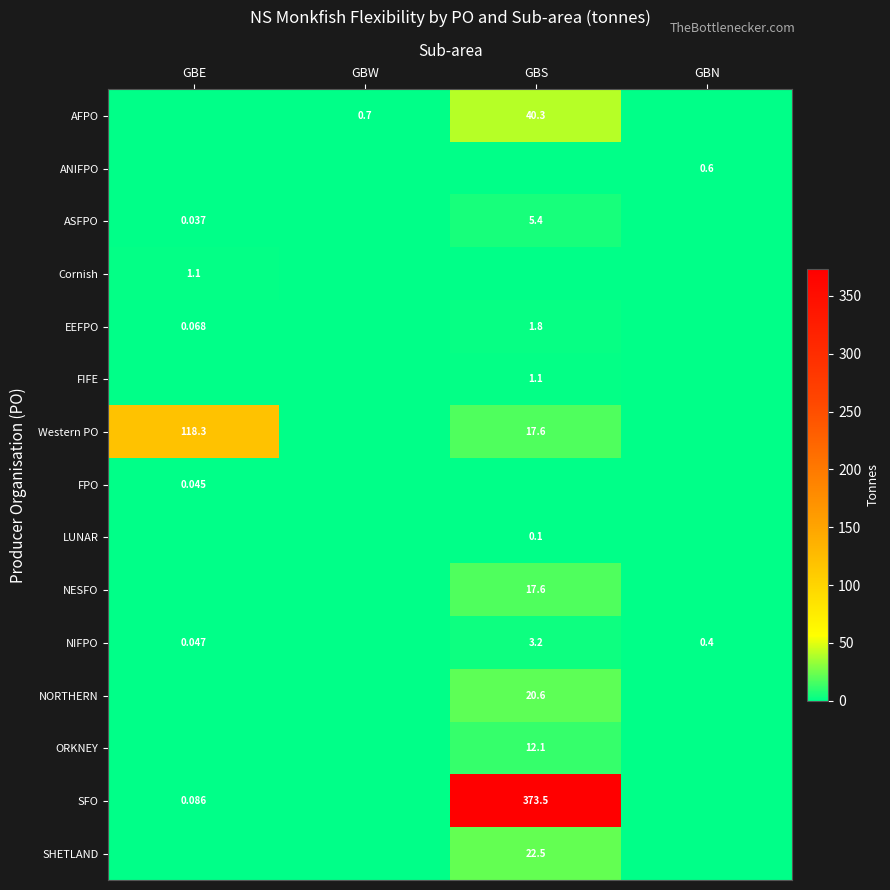

The value of Western PO at GBE is 118.3. True or false?

True